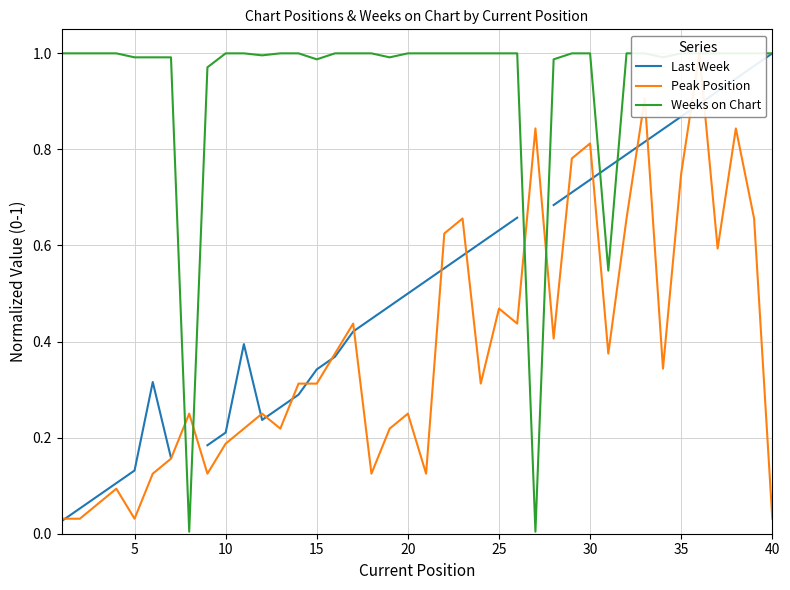

How many data points does each series have?

40